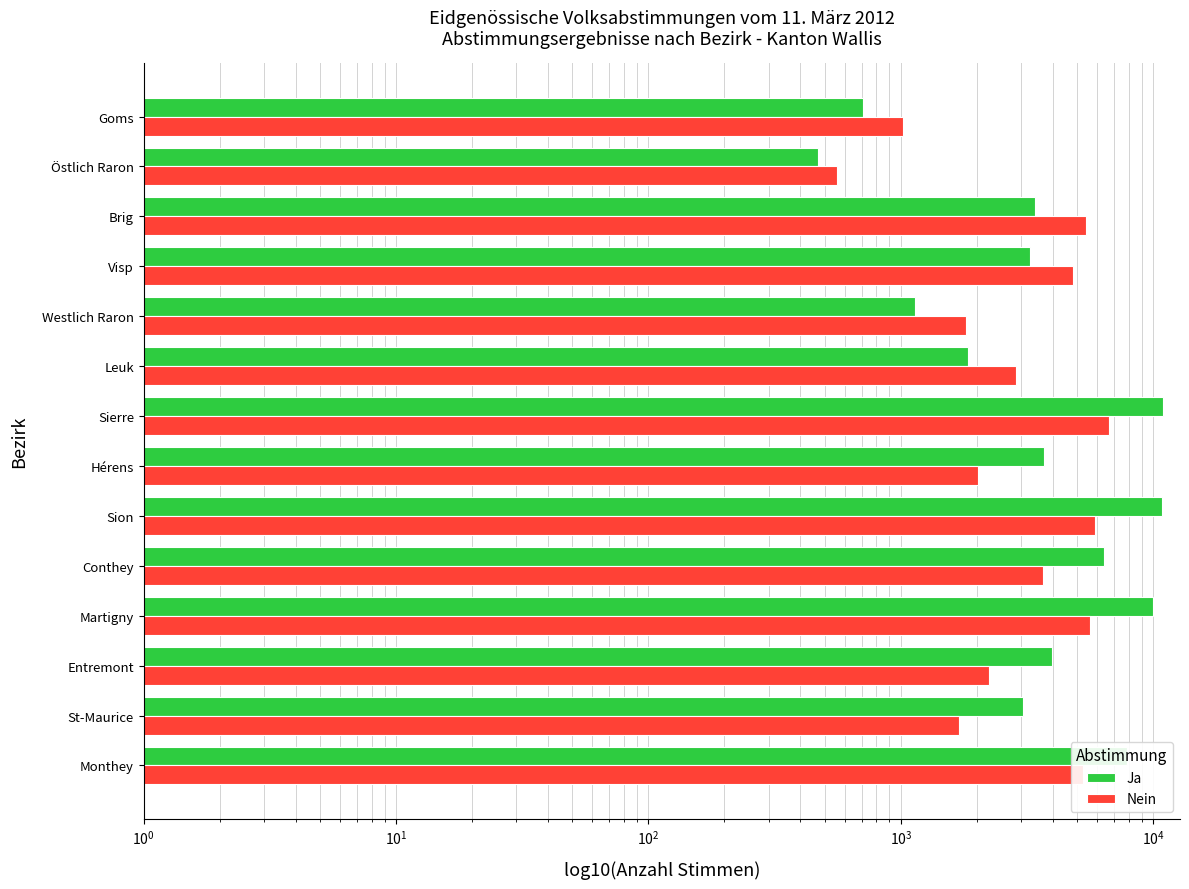

How many bars are there in total?

28